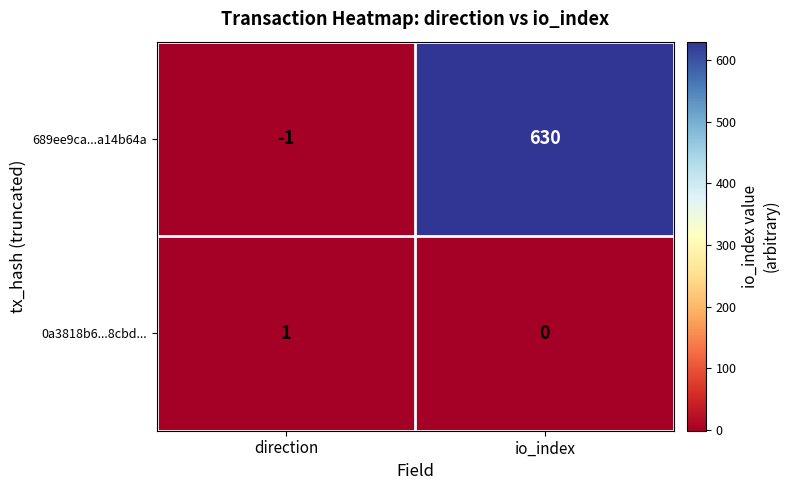

What is the maximum value for 689ee9ca...a14b64a?

630